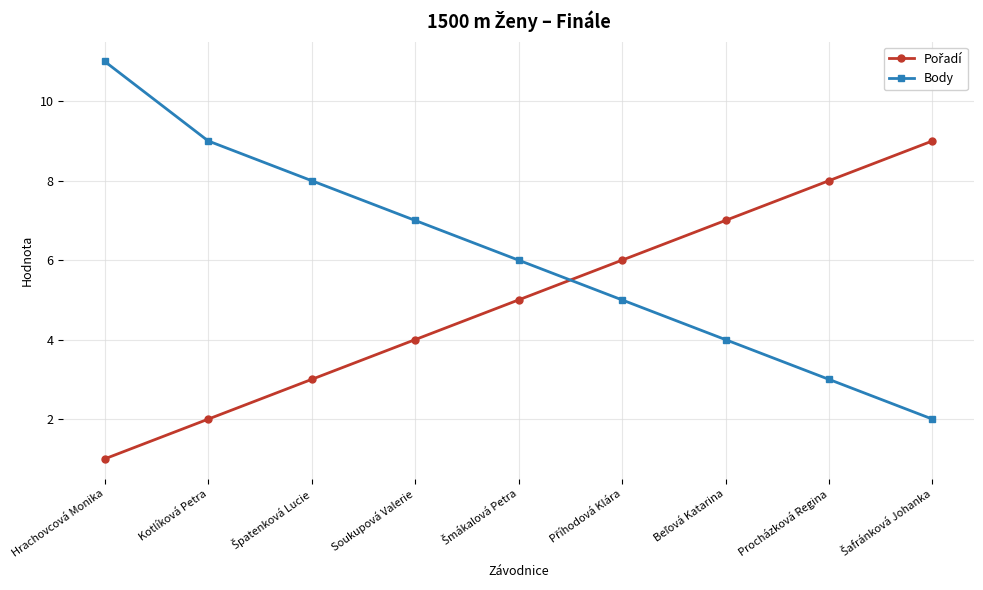

How many data points does each series have?

9